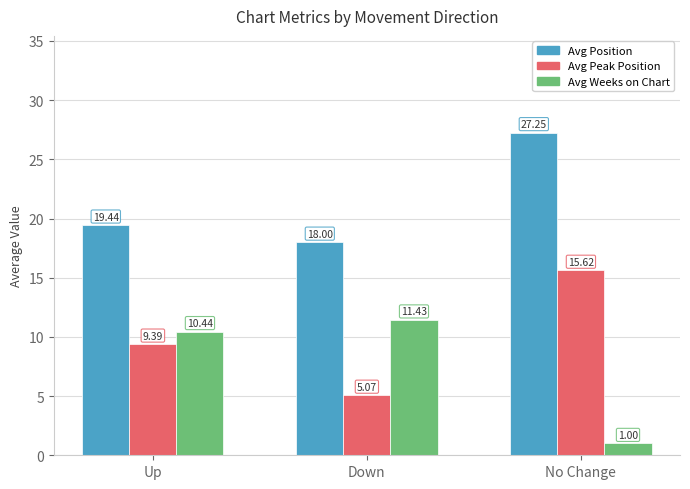

Which category has the lowest value in the Avg Weeks on Chart series?

No Change